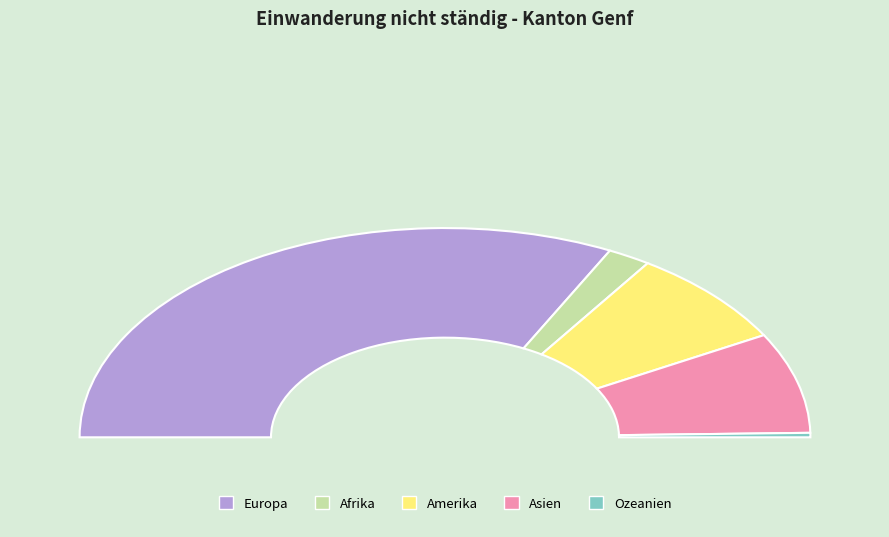

How many segments does this pie chart have?

5